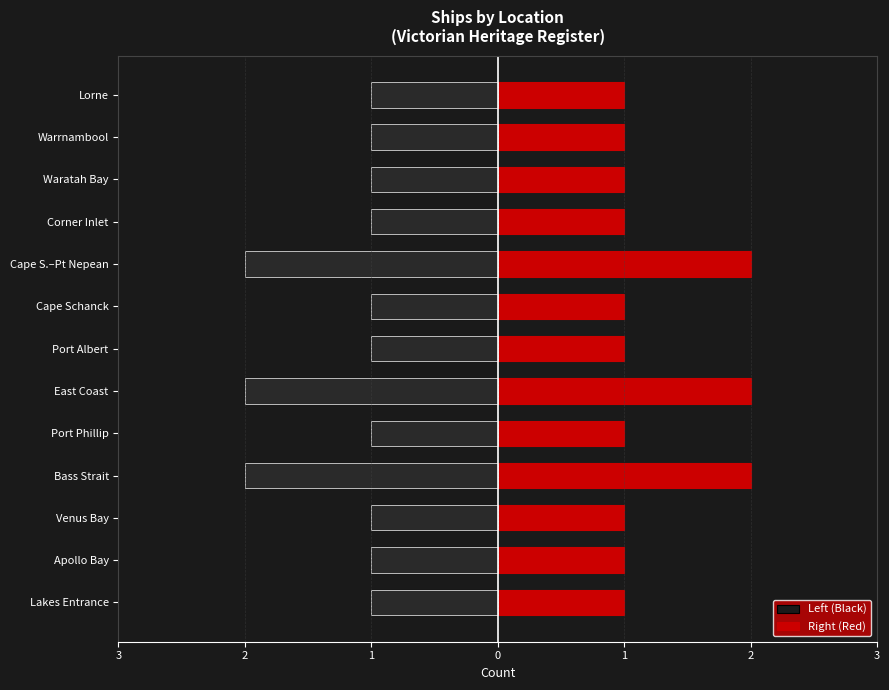

Read the Right (Red) value at Cape S.–Pt Nepean.

2